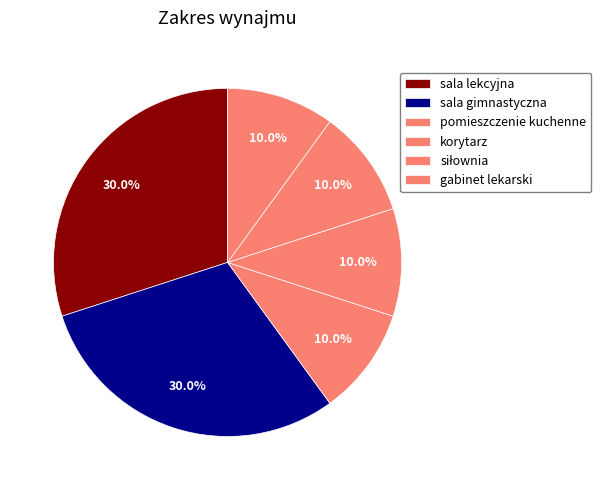

Is it true that pomieszczenie kuchenne is 1% of the pie?

False